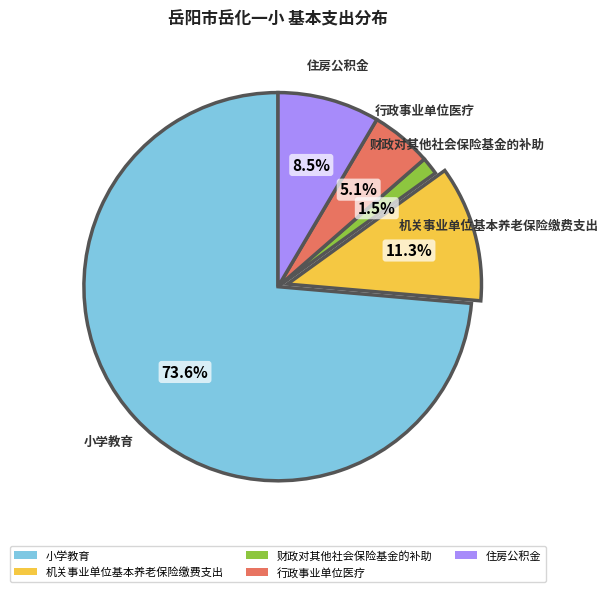

Which slice is the largest?

小学教育